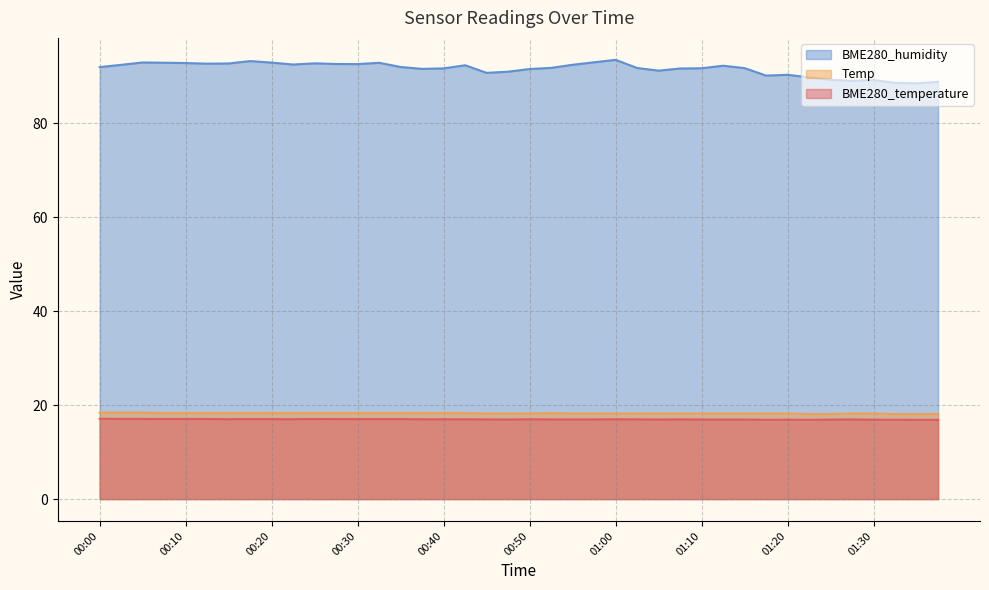

At which category does BME280_humidity reach its first local peak?

00:05